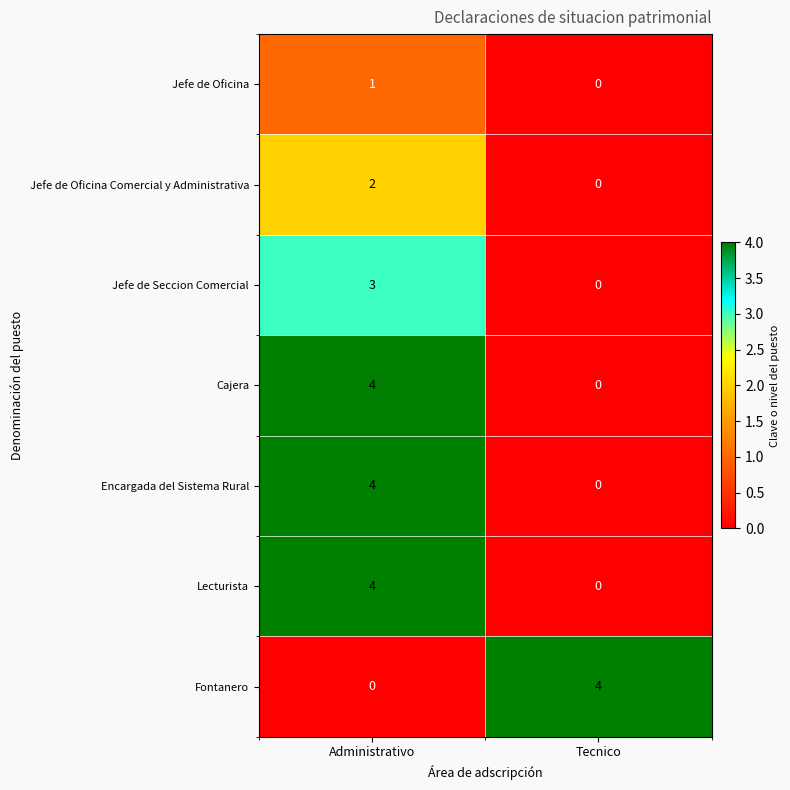

At which label is Jefe de Seccion Comercial closest to 1?

Tecnico